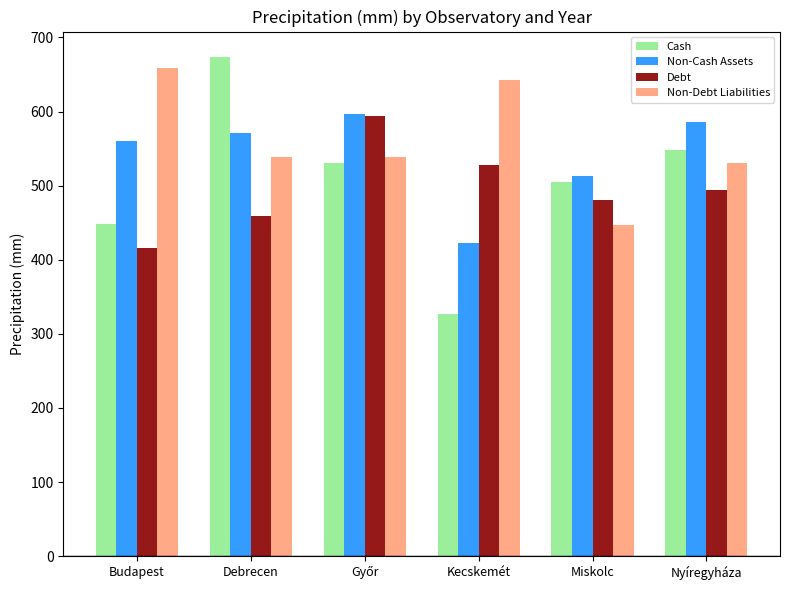

The Cash series shows 448.1 at Budapest. True or false?

True